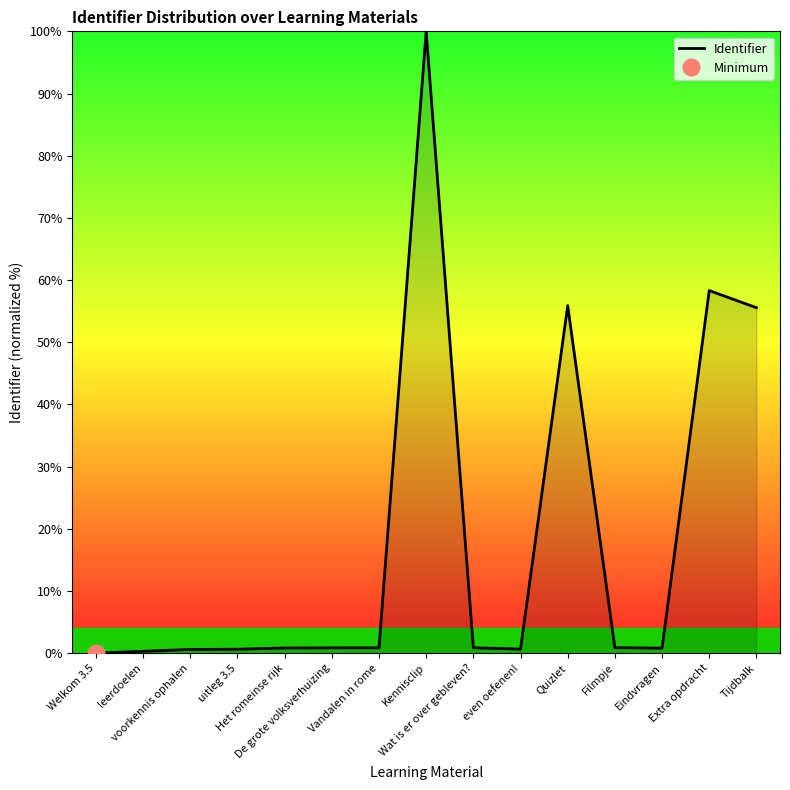

What is the change in value from Wat is er over gebleven? to even oefenen!?

-0.2